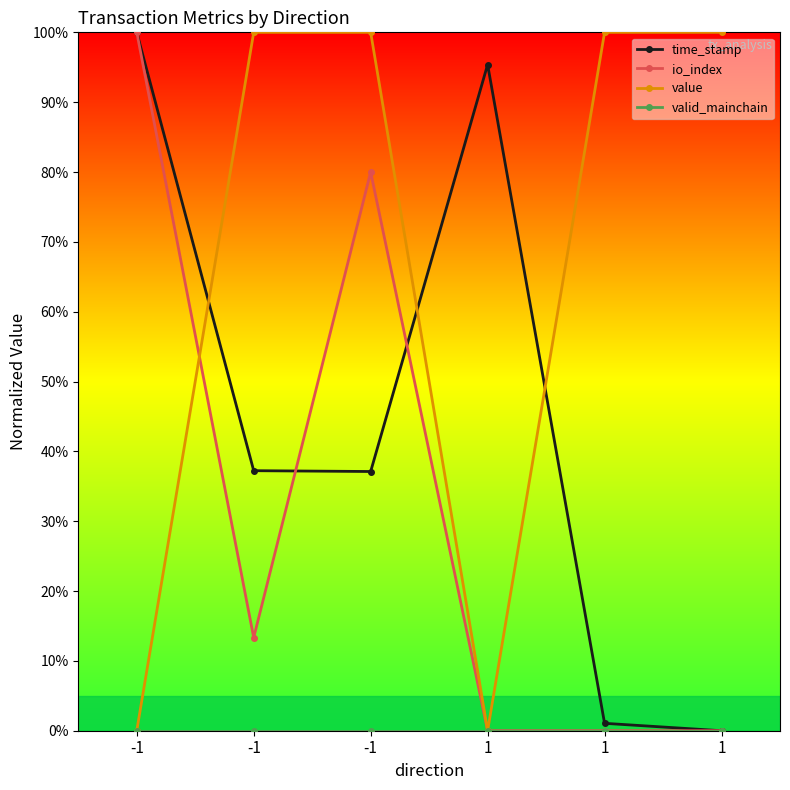

Rank the series by their average value, from highest to lowest.

value, time_stamp, io_index, valid_mainchain